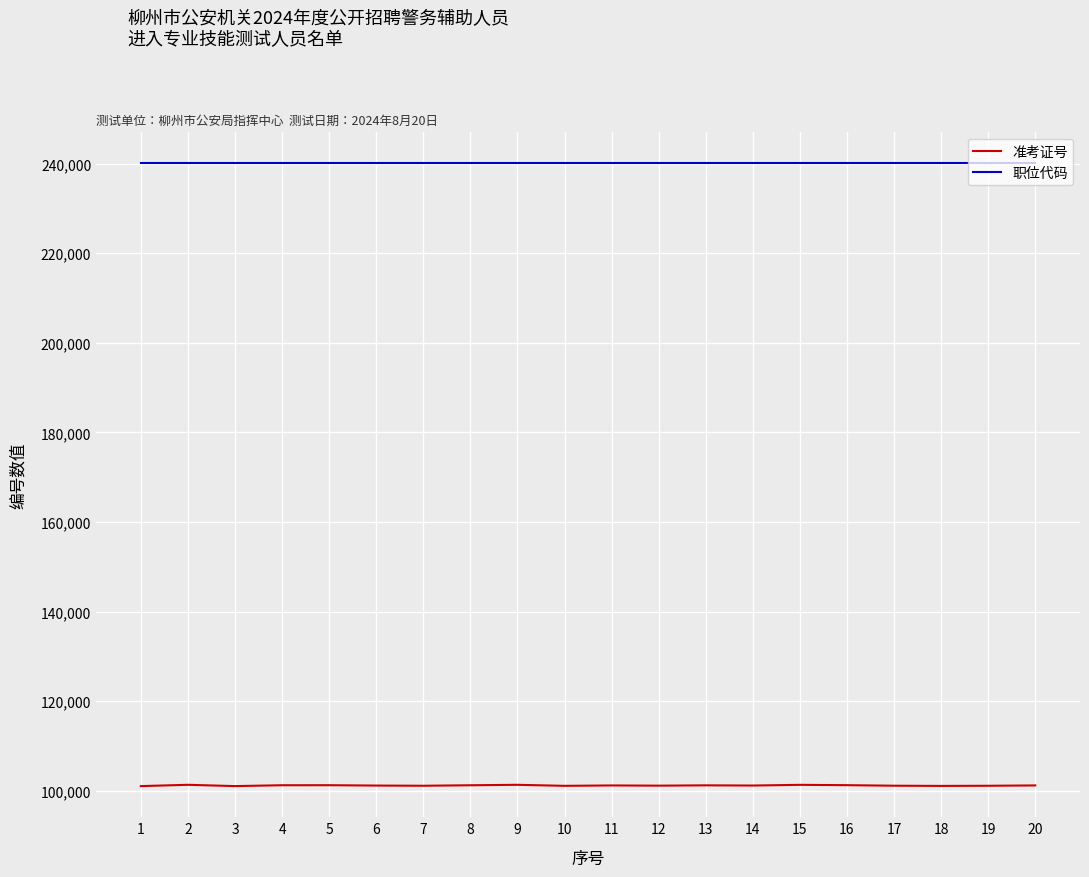

Rank the series by their average value, from highest to lowest.

职位代码, 准考证号